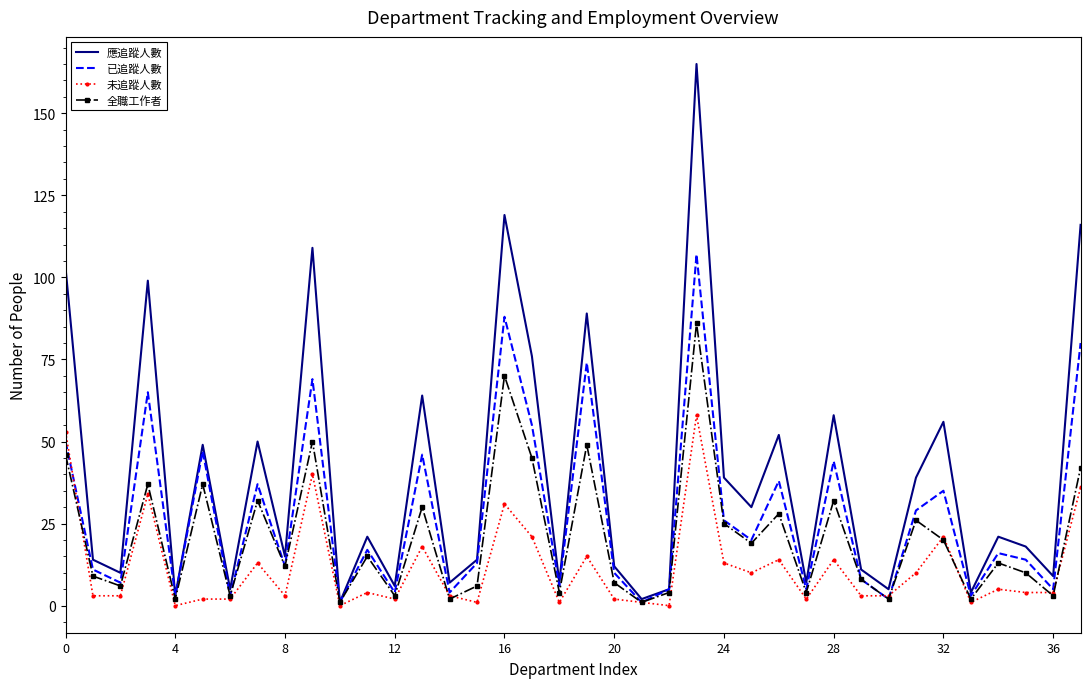

What is the difference between the second highest and minimum values in the 已追蹤人數 series?

87